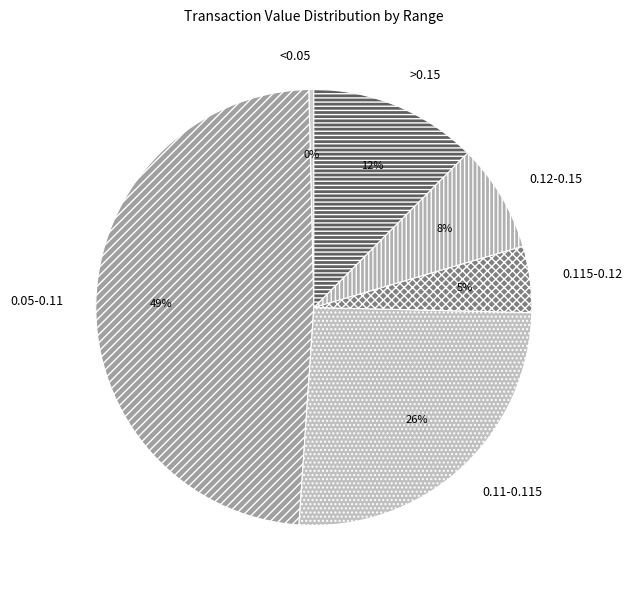

To the nearest percent, what is the average slice percentage?

17%